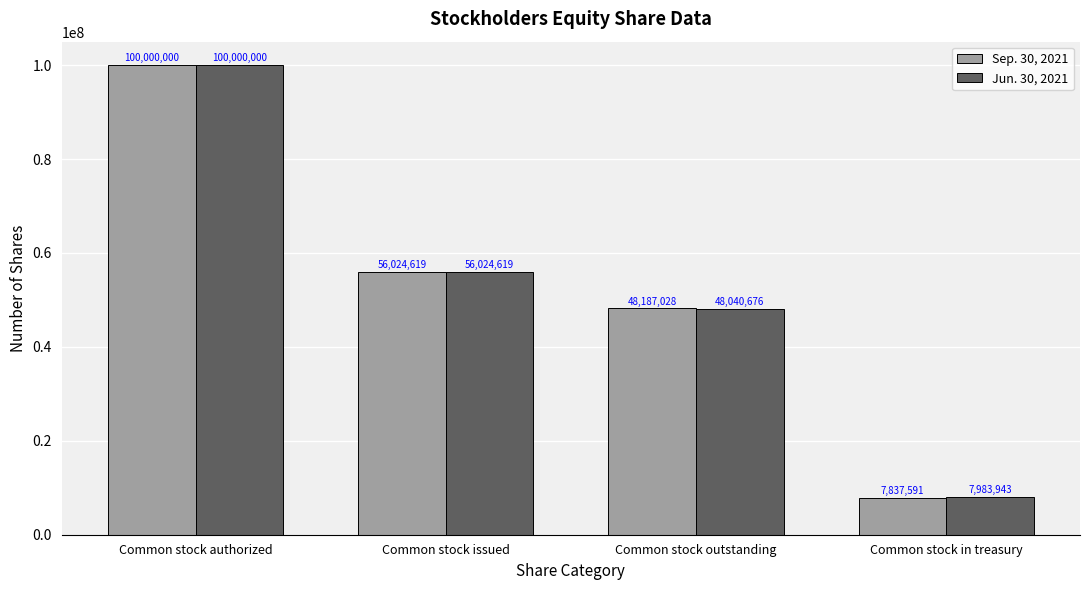

Where is Jun. 30, 2021 nearest to the value 53991971?

Common stock issued